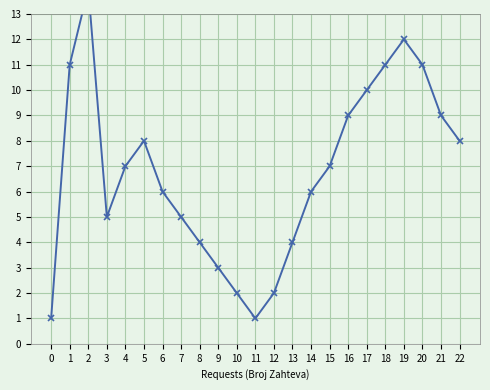

Which label corresponds to the largest value in the chart?

2